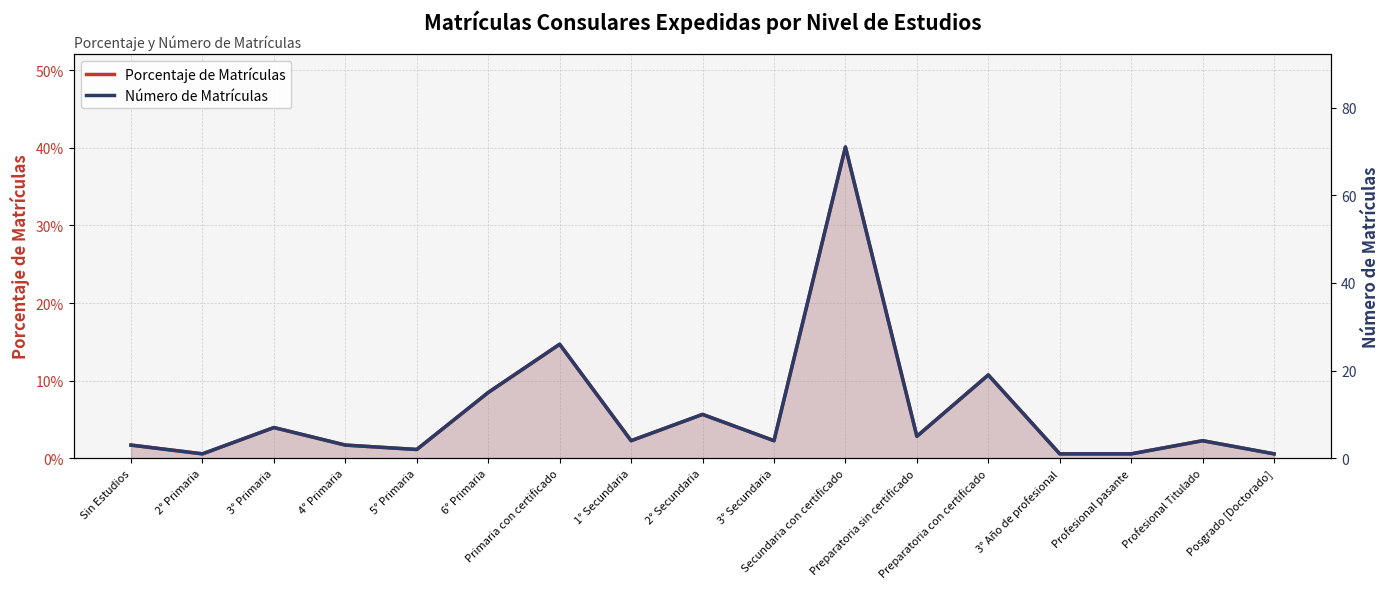

What is the spread (max minus min) of values at Preparatoria con certificado?

18.9